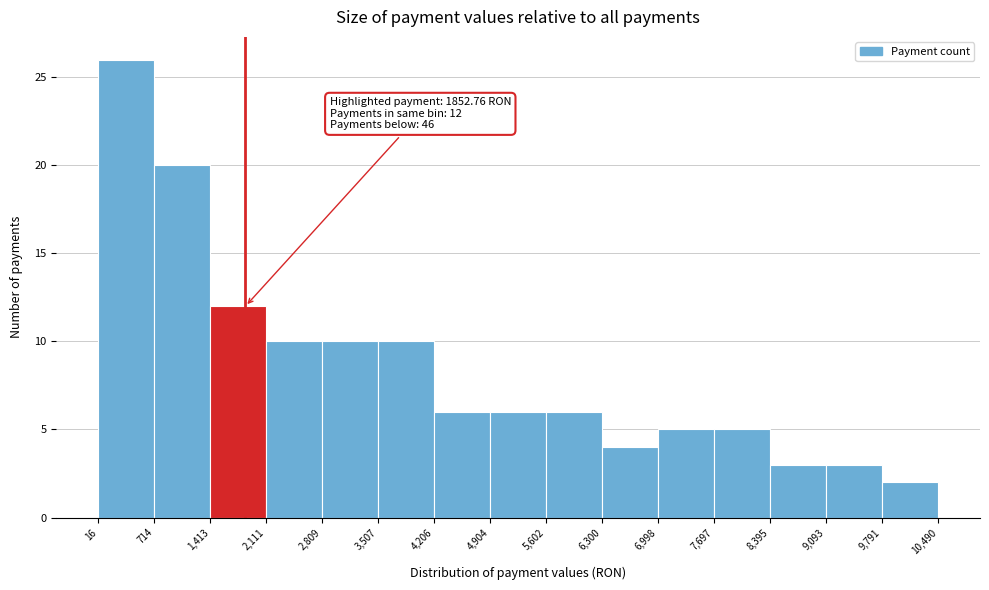

Which range on the x-axis has the tallest bar?

16 to 714